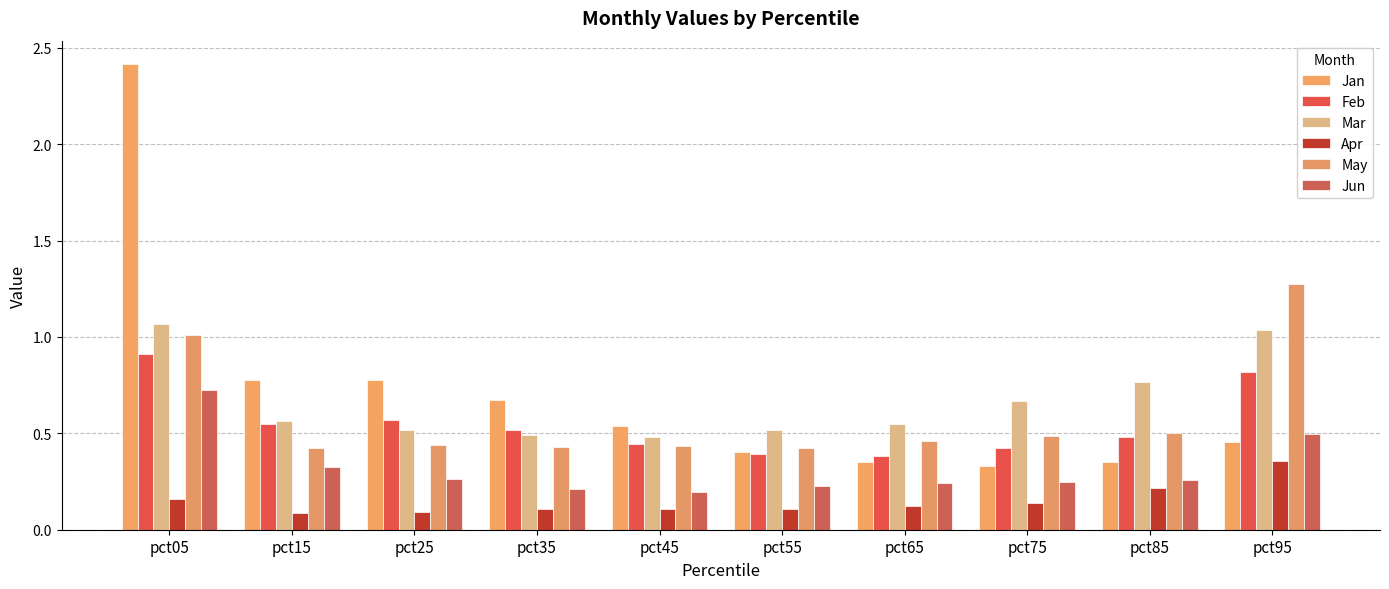

What is the average value of the Jun series?

0.3